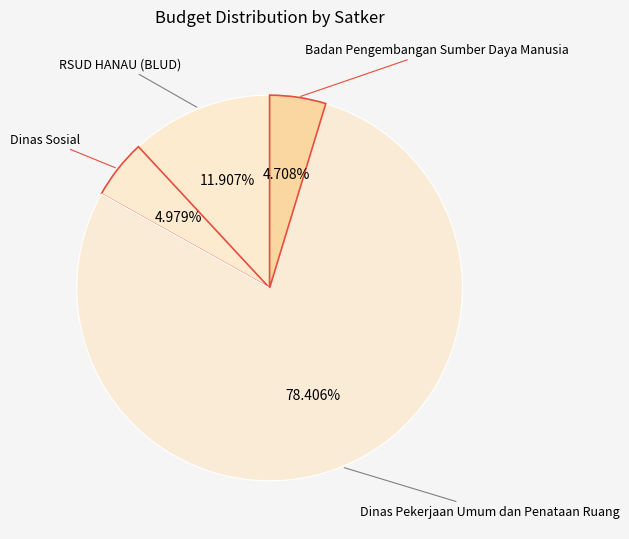

What is the ratio of the value at Dinas Pekerjaan Umum dan Penataan Ruang to the value at Dinas Sosial?

15.7